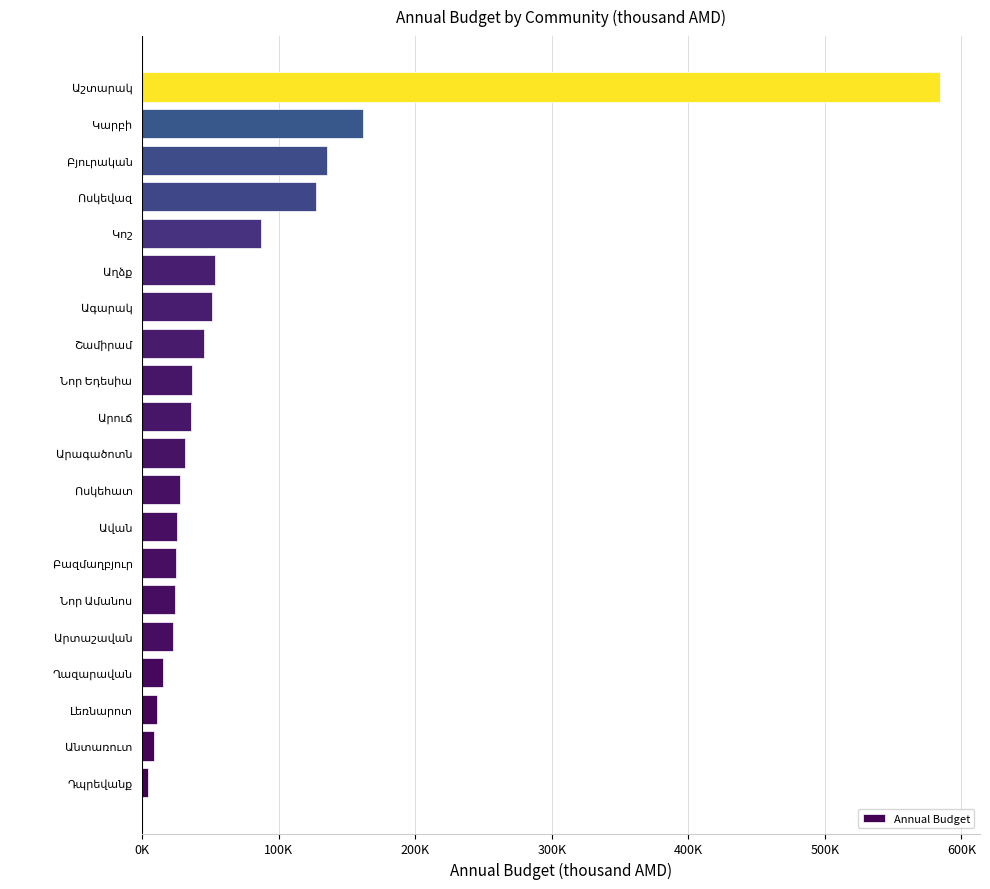

What is the minimum value shown in the chart?

3979.5